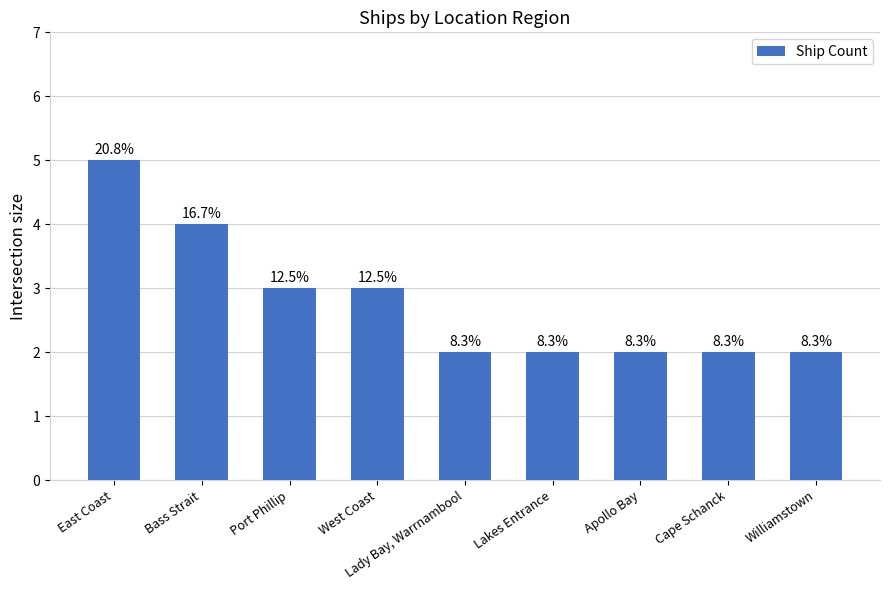

Reading left to right, extract all data points from this chart.

East Coast=5	Bass Strait=4	Port Phillip=3	West Coast=3	Lady Bay, Warrnambool=2	Lakes Entrance=2	Apollo Bay=2	Cape Schanck=2	Williamstown=2